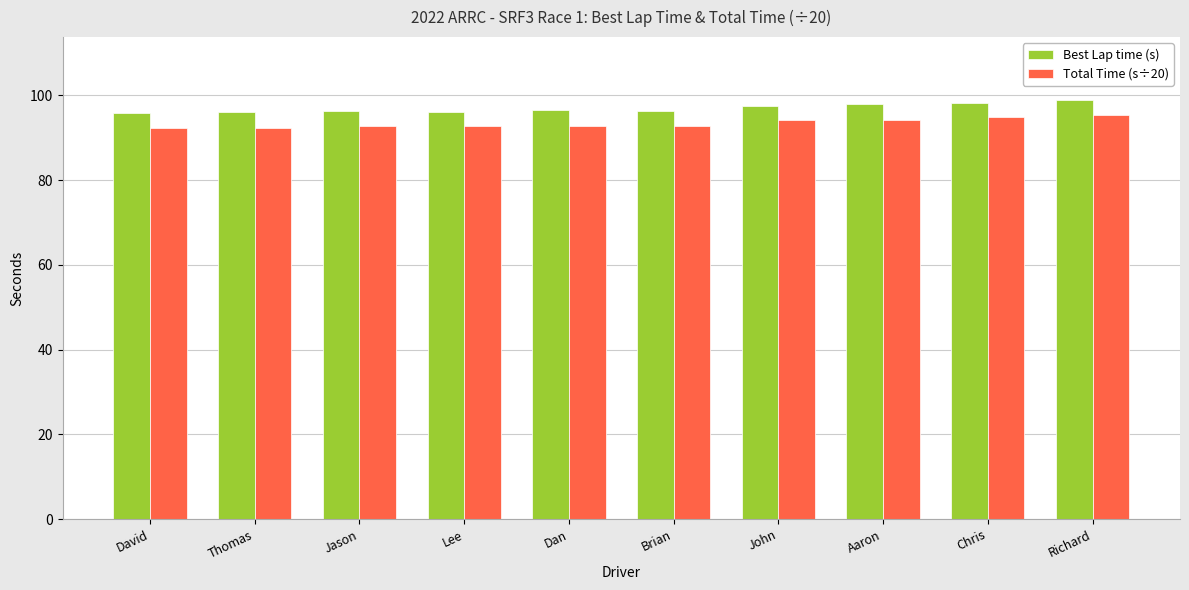

What is the difference between the highest and lowest values at Brian?

3.6